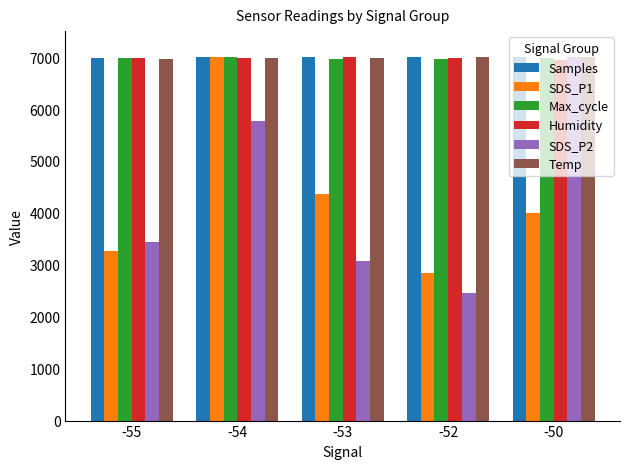

What is the difference between the highest and lowest values at -55?

3715.2